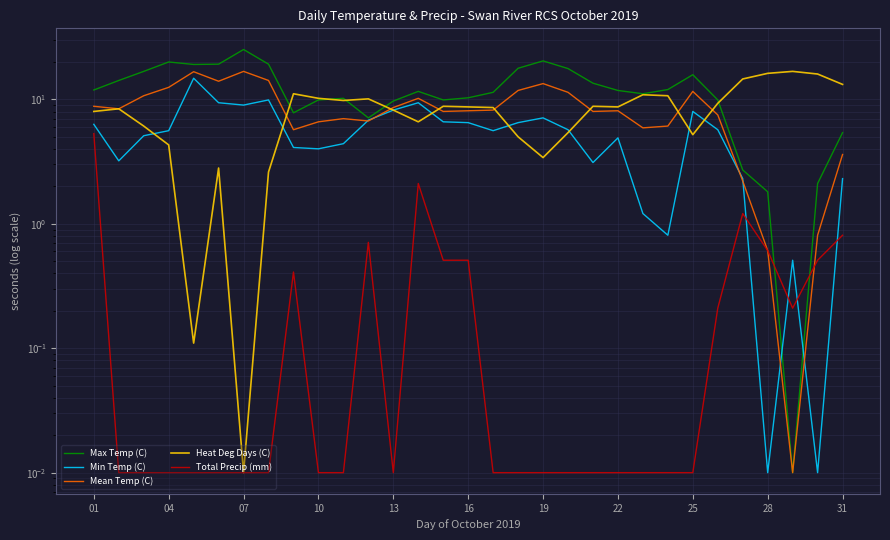

Reading right to left, list all the values displayed in this chart.

Max Temp (C): 5.4	2.1	0.0	1.8	2.7	9.9	15.8	12.0	11.1	11.8	13.5	17.7	20.4	17.8	11.4	10.3	9.9	11.6	9.7	7.1	10.2	9.9	7.8	19.2	25.2	19.2	19.1	20.0	16.8	14.2	11.9
Min Temp (C): 2.3	0.0	0.5	0.0	2.3	5.7	8.0	0.8	1.2	4.9	3.1	5.7	7.1	6.5	5.6	6.5	6.6	9.4	8.2	6.8	4.4	4.0	4.1	9.9	9.0	9.4	14.8	5.6	5.1	3.2	6.3
Mean Temp (C): 3.6	0.8	0.0	0.6	2.2	7.5	11.6	6.1	5.9	8.1	8.0	11.4	13.4	11.8	8.2	8.1	8.0	10.2	8.6	6.7	7.0	6.6	5.7	14.2	16.8	14.0	16.7	12.5	10.7	8.4	8.8
Heat Deg Days (C): 13.2	16.0	16.8	16.2	14.6	9.3	5.2	10.7	10.9	8.7	8.8	5.4	3.4	5.0	8.6	8.7	8.8	6.6	8.2	10.1	9.8	10.2	11.1	2.6	0.0	2.8	0.1	4.3	6.1	8.4	8.0
Total Precip (mm): 0.8	0.5	0.2	0.6	1.2	0.2	0.0	0.0	0.0	0.0	0.0	0.0	0.0	0.0	0.0	0.5	0.5	2.1	0.0	0.7	0.0	0.0	0.4	0.0	0.0	0.0	0.0	0.0	0.0	0.0	5.3